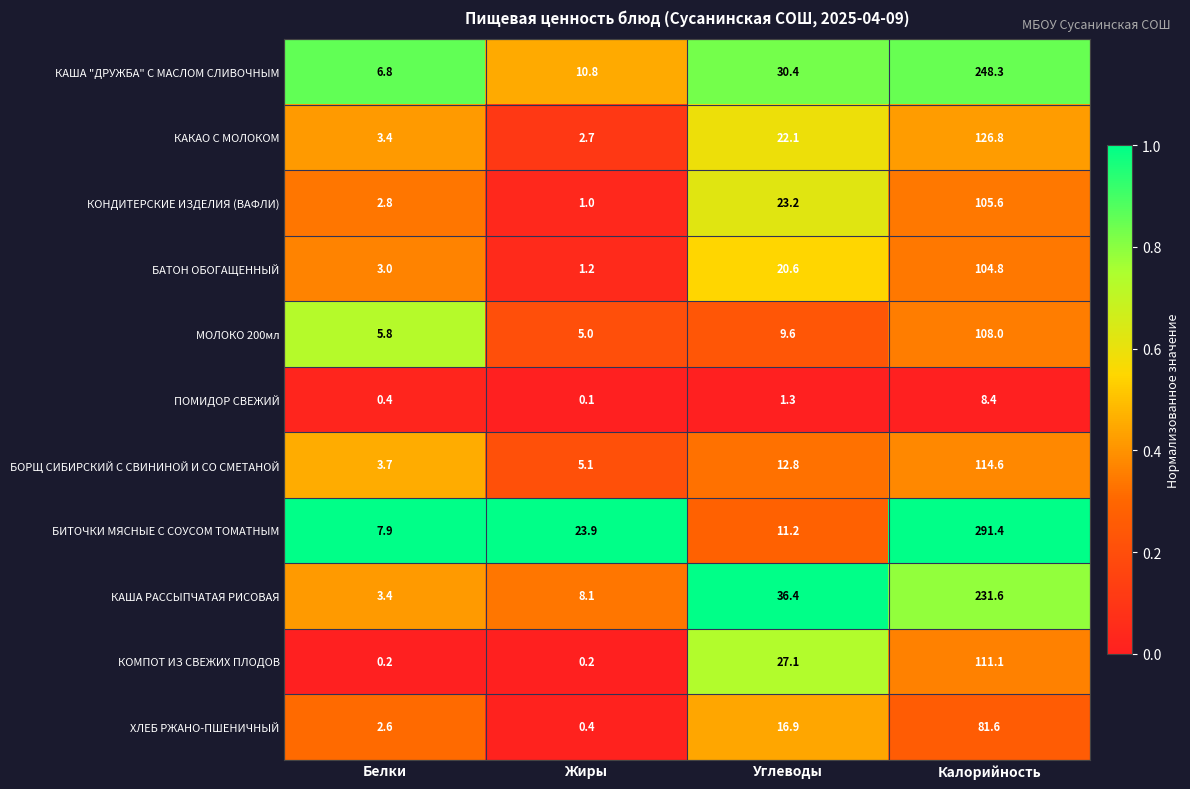

At which label does БОРЩ СИБИРСКИЙ С СВИНИНОЙ И СО СМЕТАНОЙ reach its minimum?

Белки